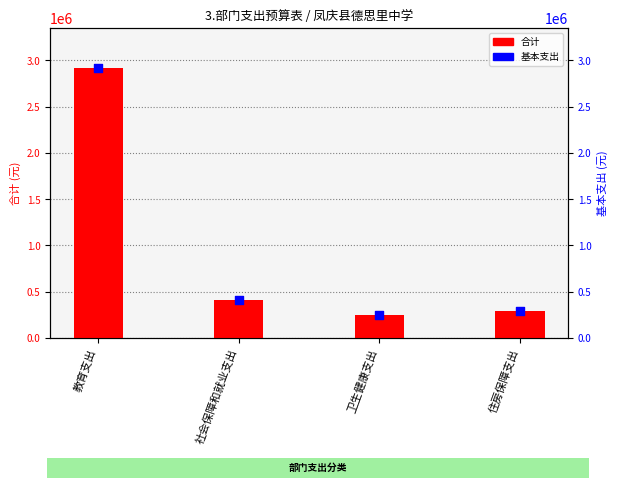

What are all the series names shown in the legend?

合计, 基本支出